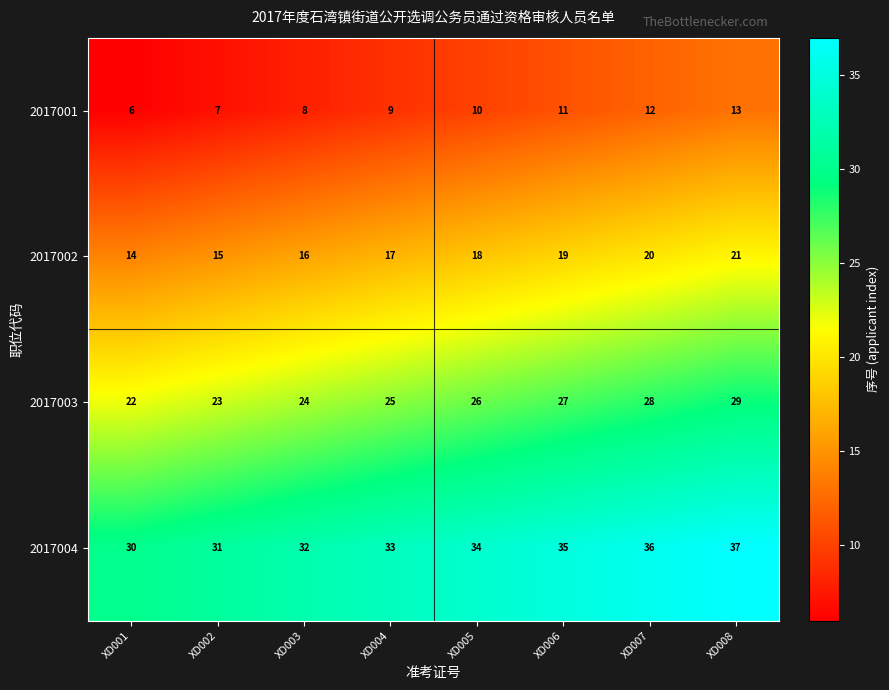

What is the sum of all 2017004 values?

268